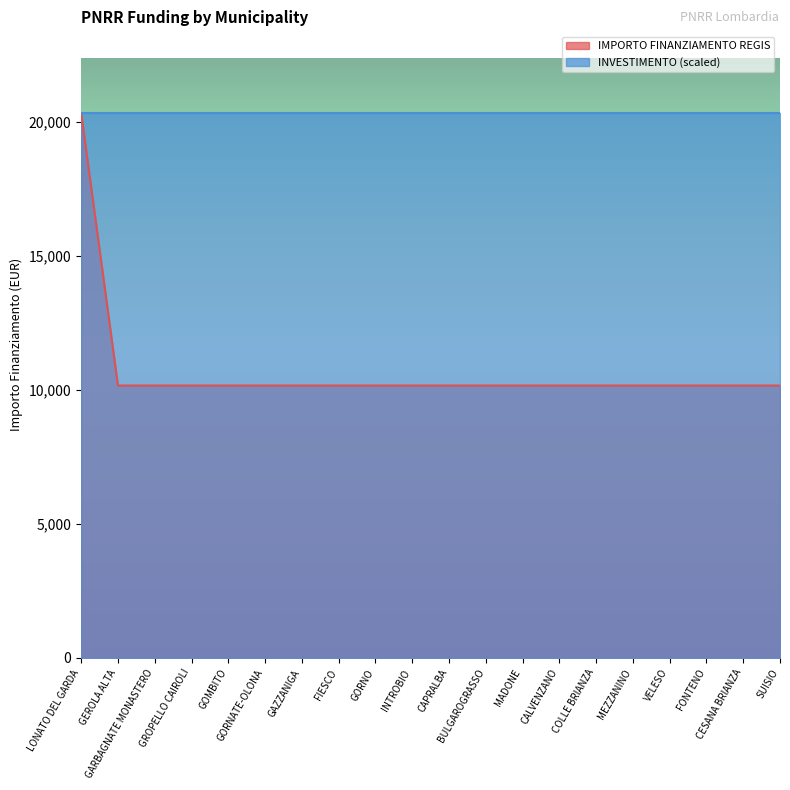

Does the chart have visible grid lines?

No